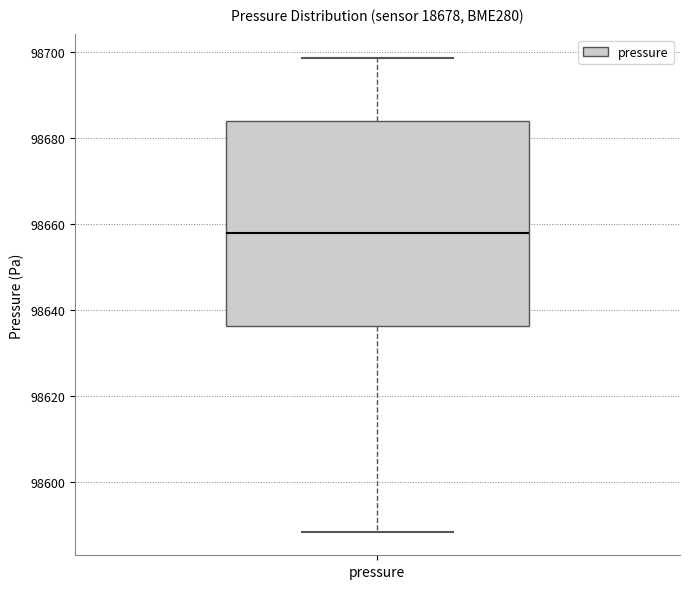

Transcribe this box plot: give where the median line is, the range the box spans, and where the two whiskers end, as read against the y-axis. The values are not printed on the chart, so give them approximately, as read against the axis.

median 98658, box 98636 to 98684, whiskers 98588 to 98698